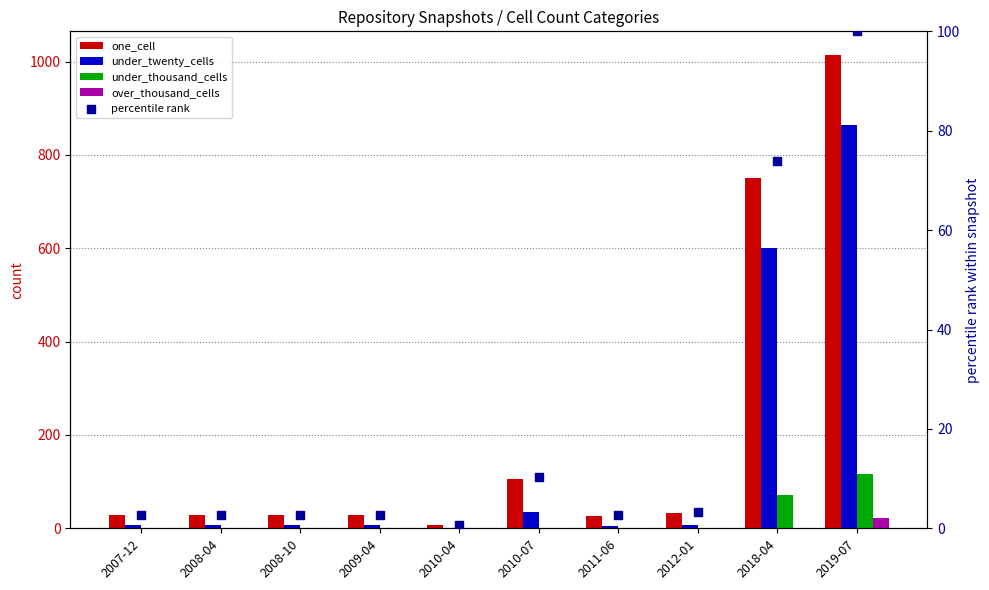

Which series has the widest spread of Y values?

one_cell